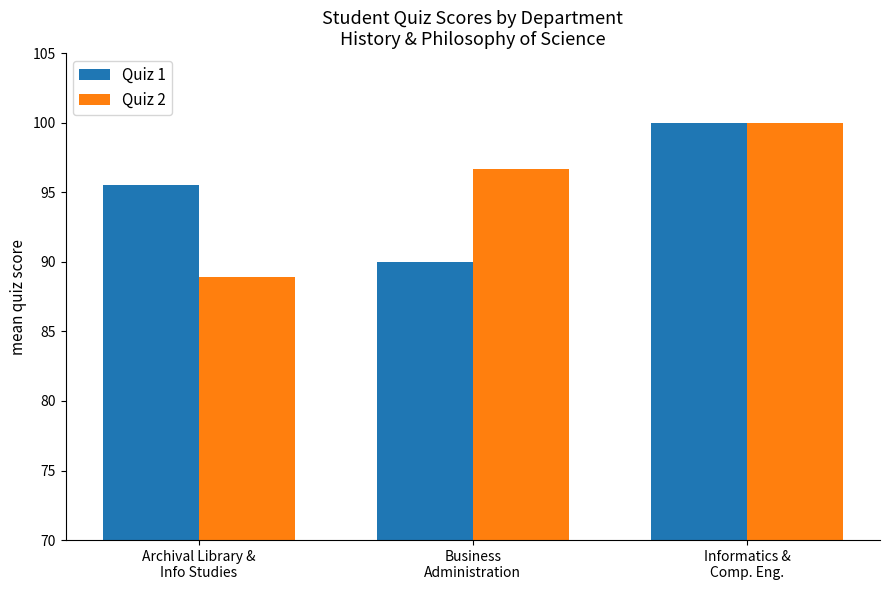

What position from the left is Informatics &
Comp. Eng.?

3